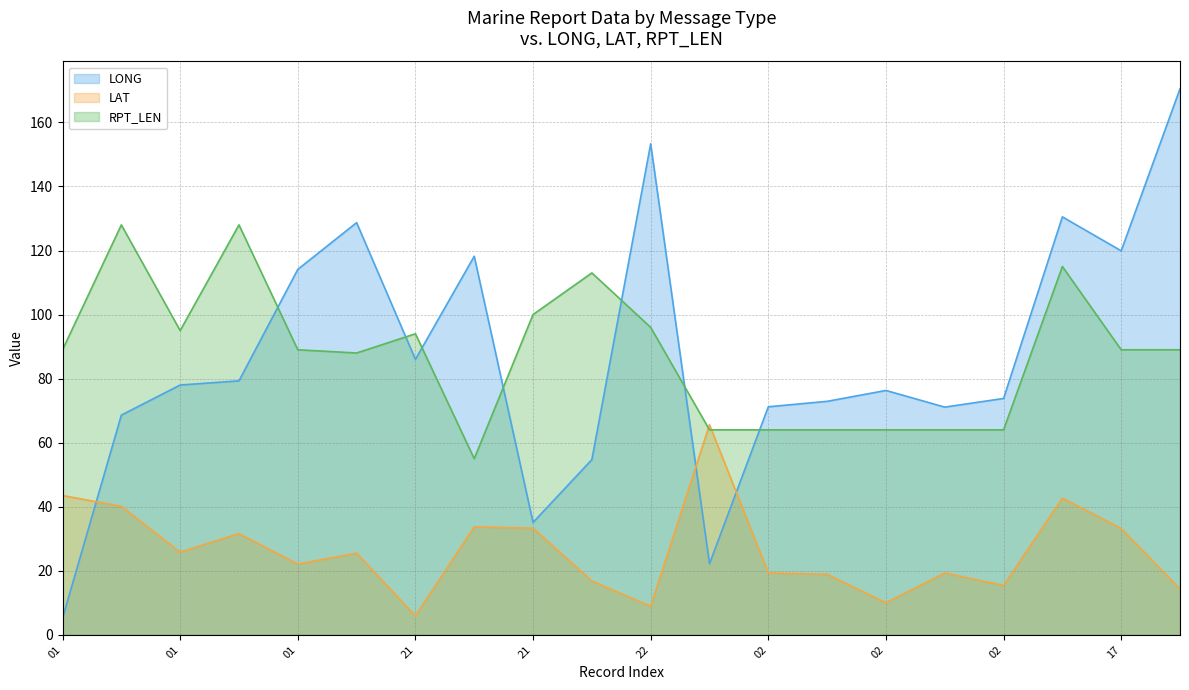

At which label is RPT_LEN (line) closest to 91?

01